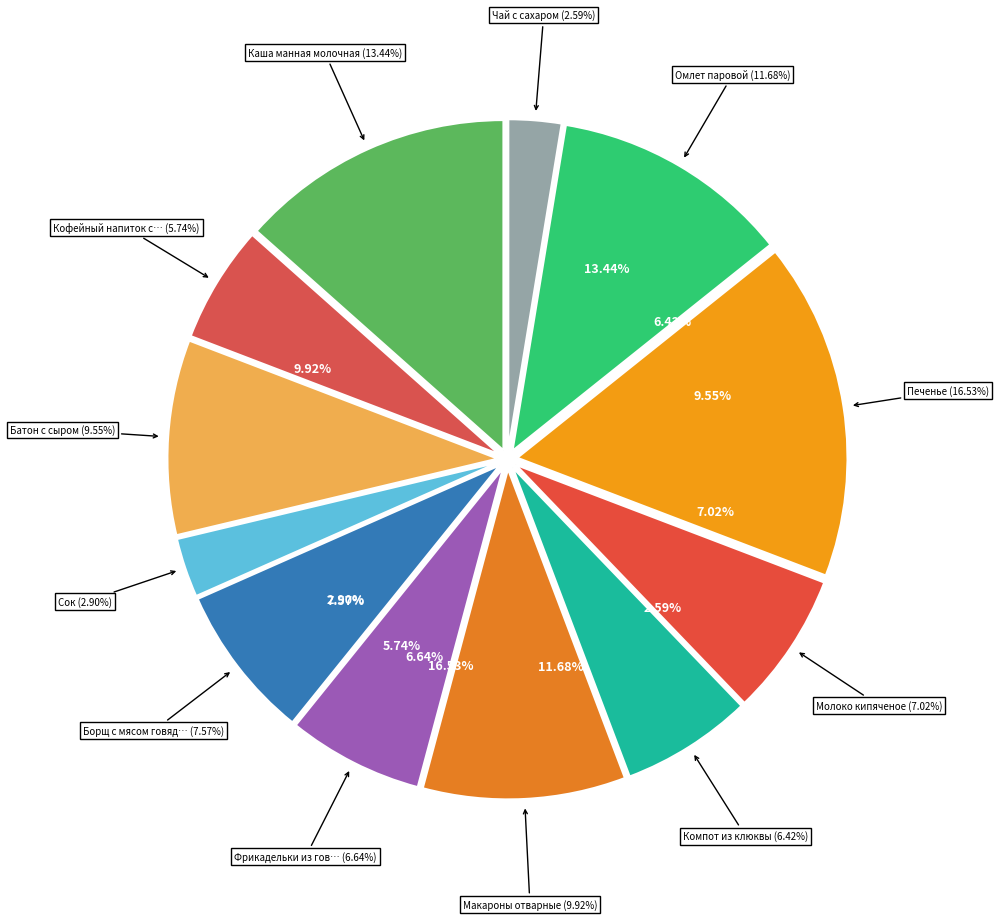

To the nearest percent, what is the difference between the Печенье and Чай с сахаром slice percentages?

14%